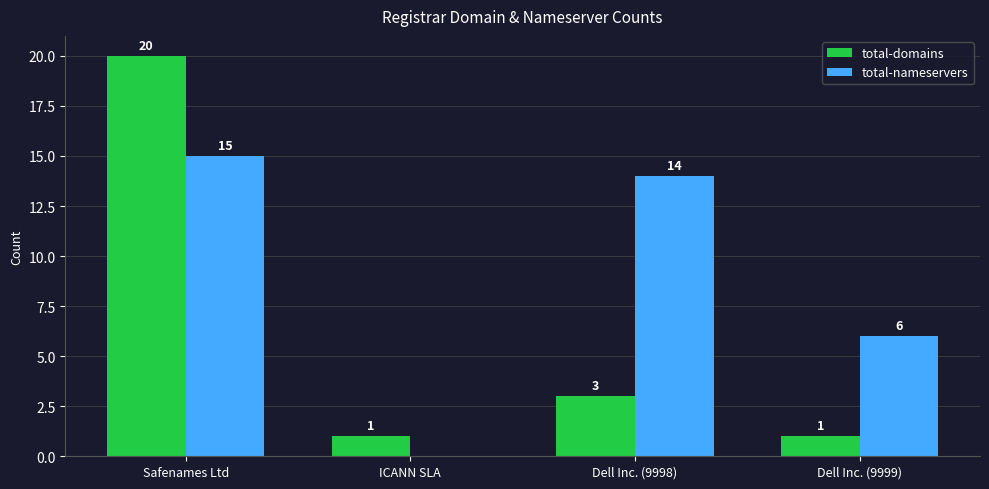

Where is total-domains nearest to the value 10?

Dell Inc. (9998)